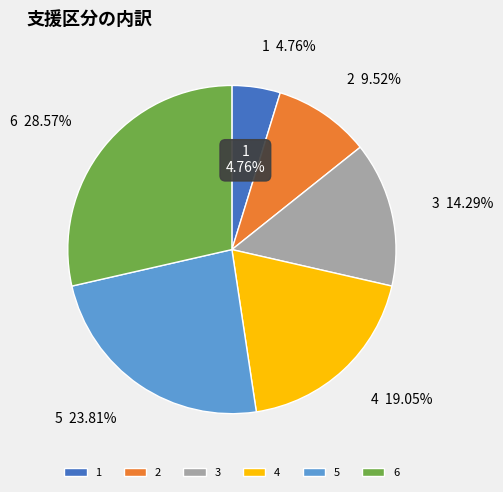

Count the number of slices in the pie.

6